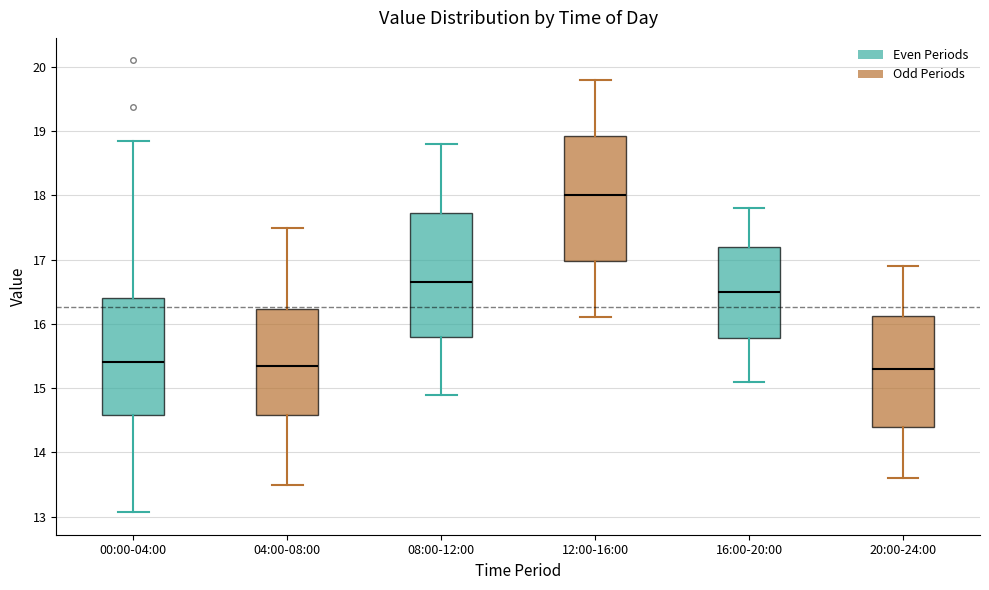

Where is the lower edge of the box for 04:00-08:00 on the y-axis? The values are not printed on the chart, so give them approximately, as read against the axis.

14.6